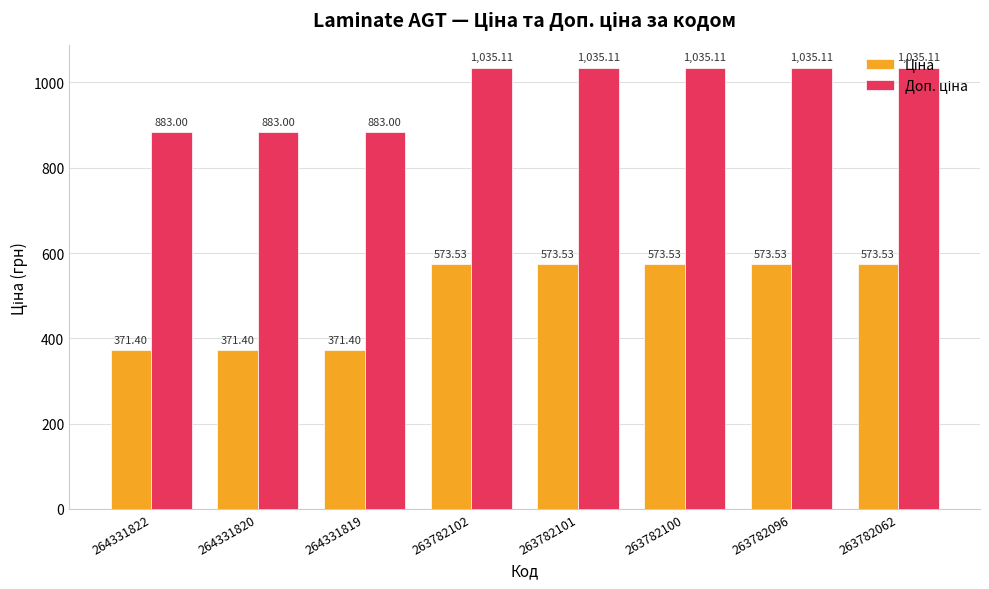

How many groups of bars are there?

8